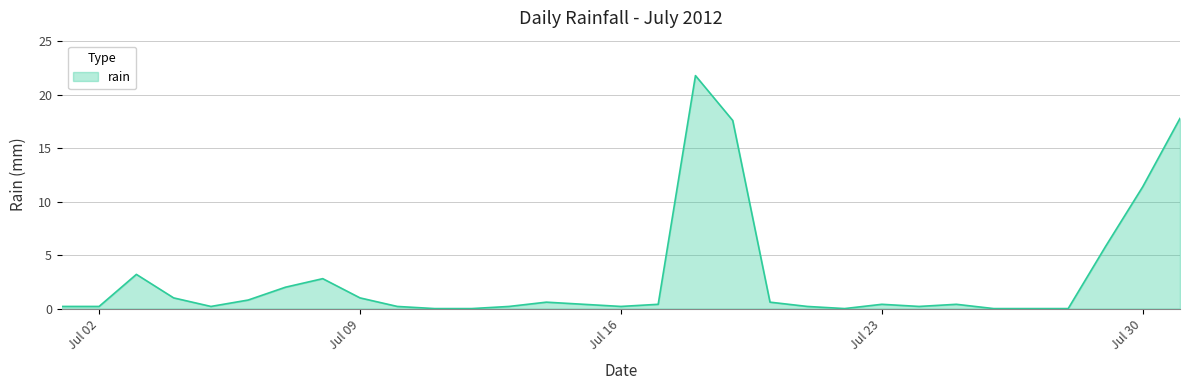

What is the maximum value shown in the chart?

21.8